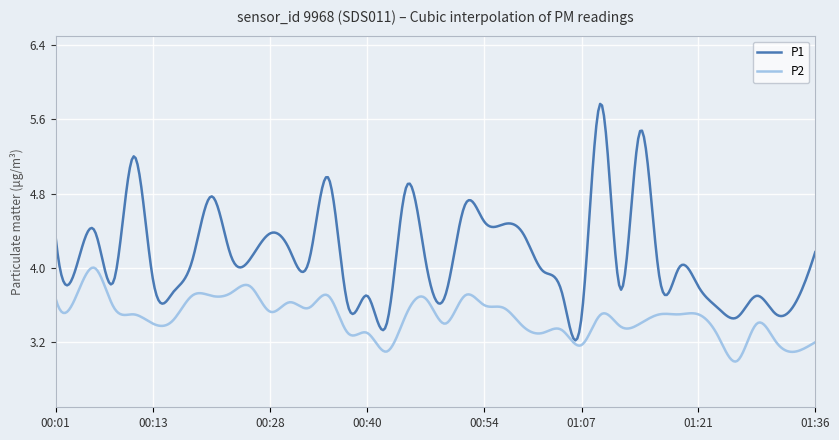

What is the smallest value displayed?

3.0